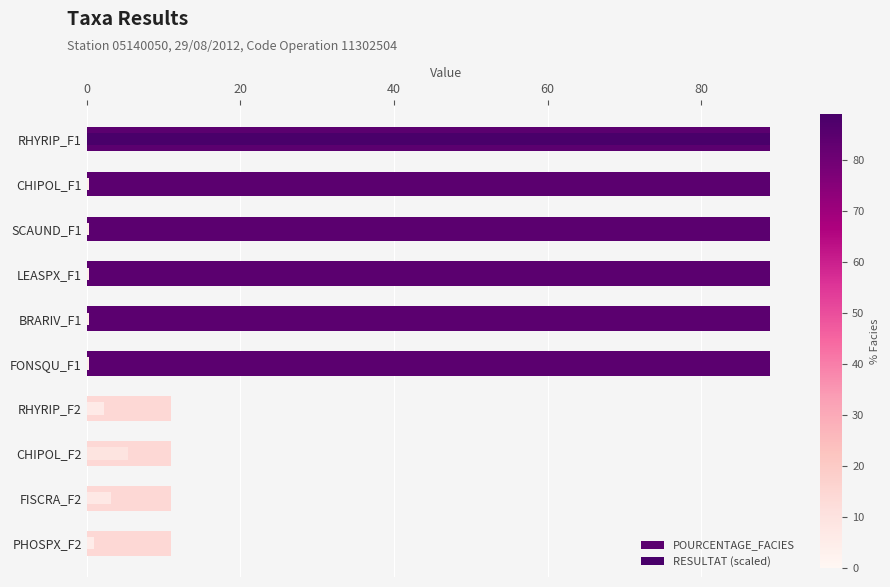

Are the bars grouped side by side (vs. stacked)?

Yes